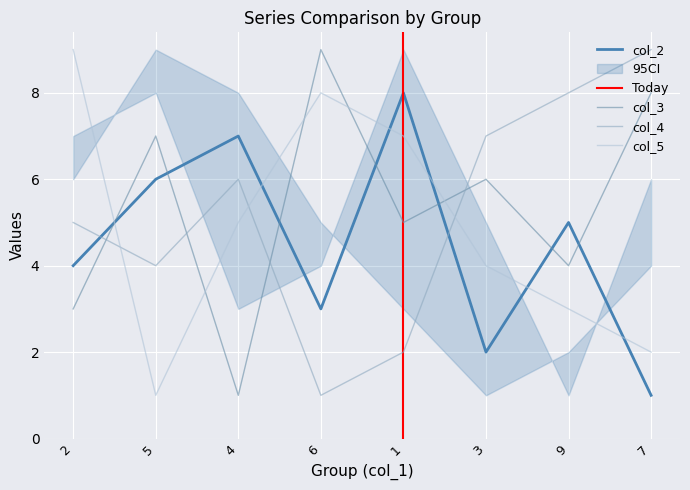

The value of col_2 at 9 is 5. True or false?

True